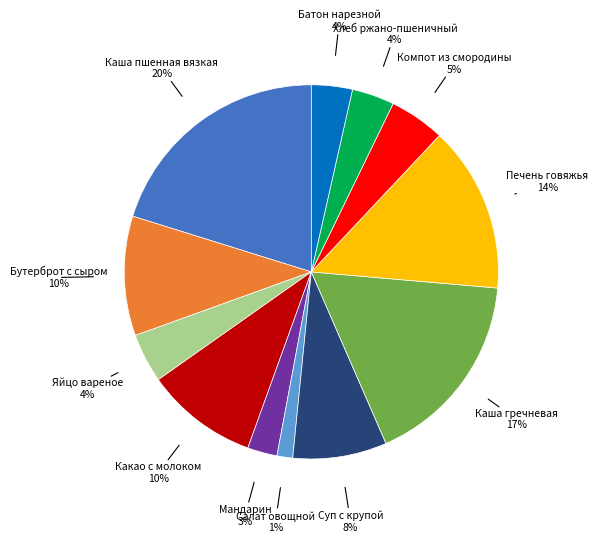

Is there a majority slice in this chart?

No